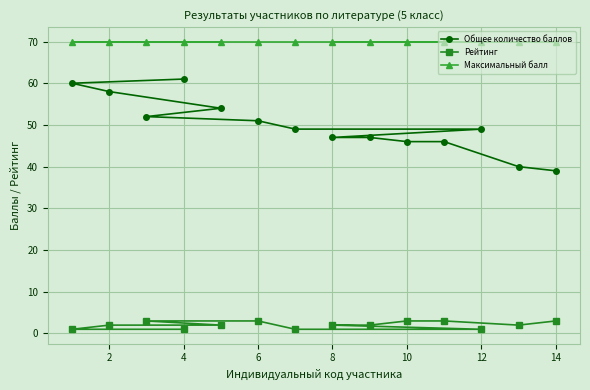

Which series has the largest total across all categories?

Максимальный балл